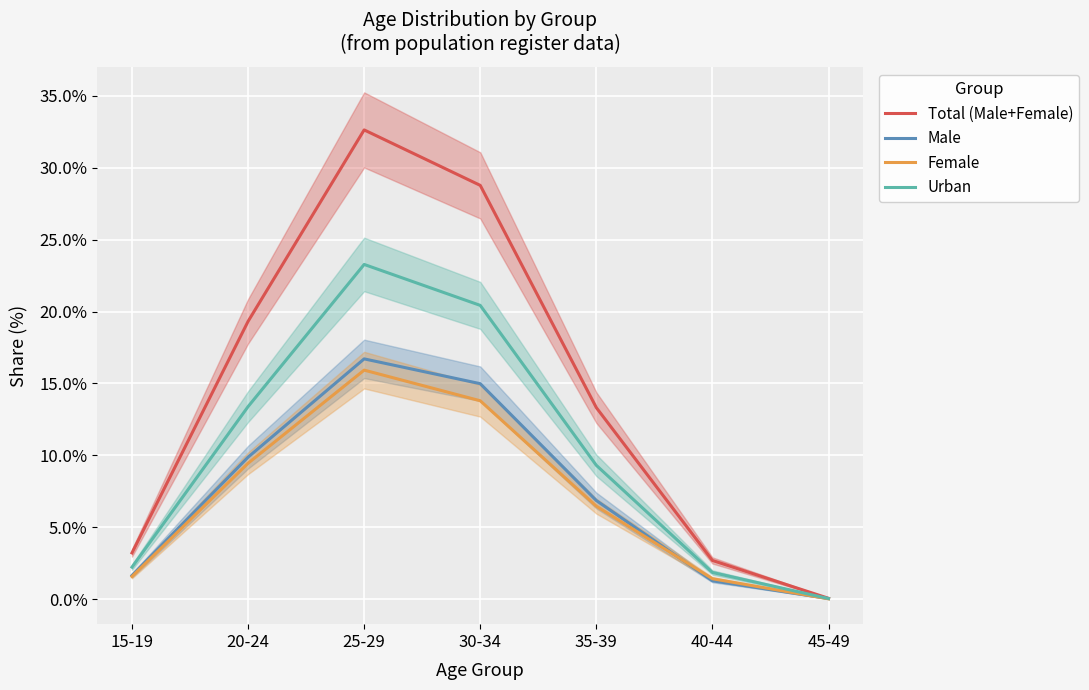

What is the total value across all series at 15-19?

8.6